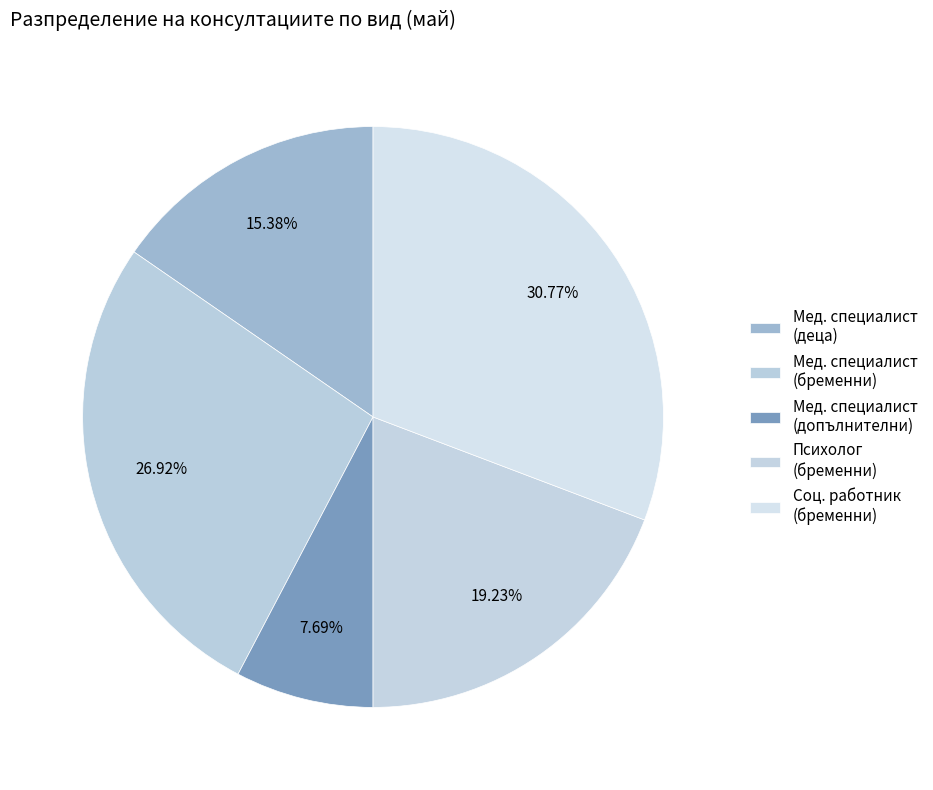

How many slices are in this pie chart?

5